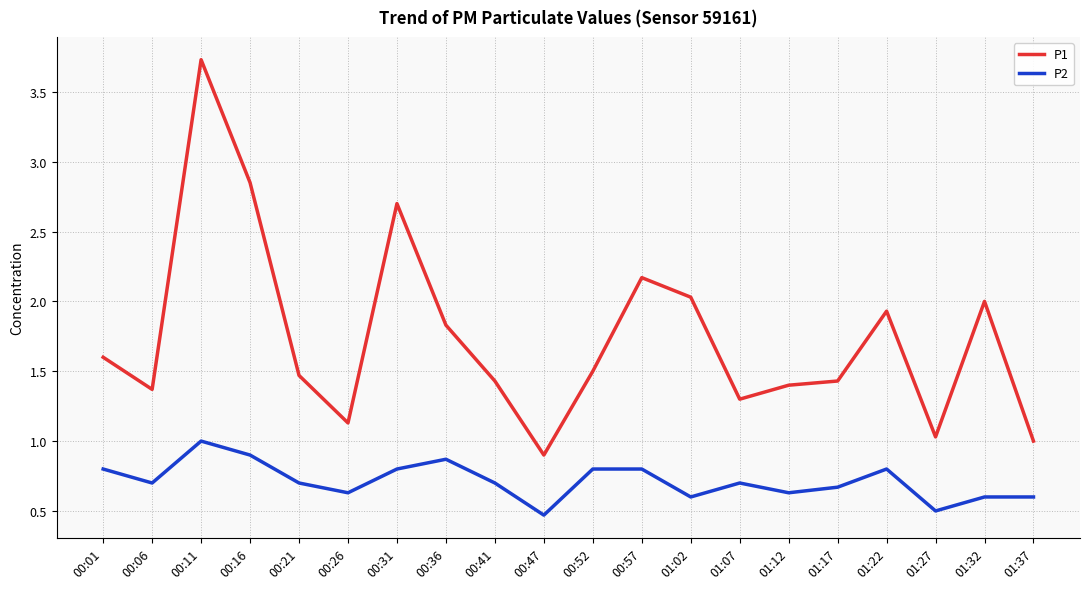

What is the average value of the P1 series?

1.7